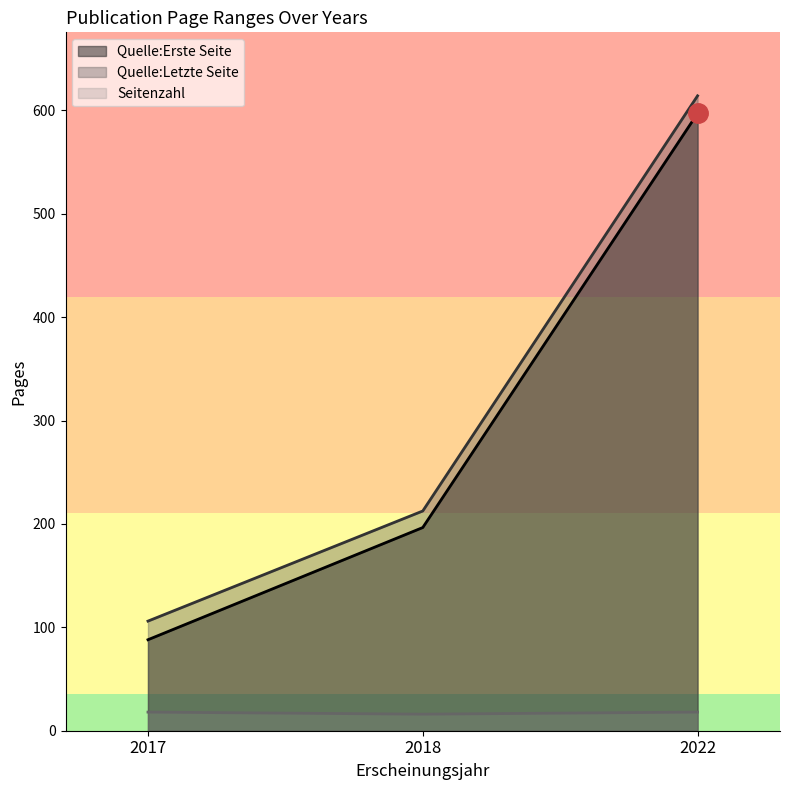

True or false: Quelle:Letzte Seite has more than 0 points higher than both neighbors.

False